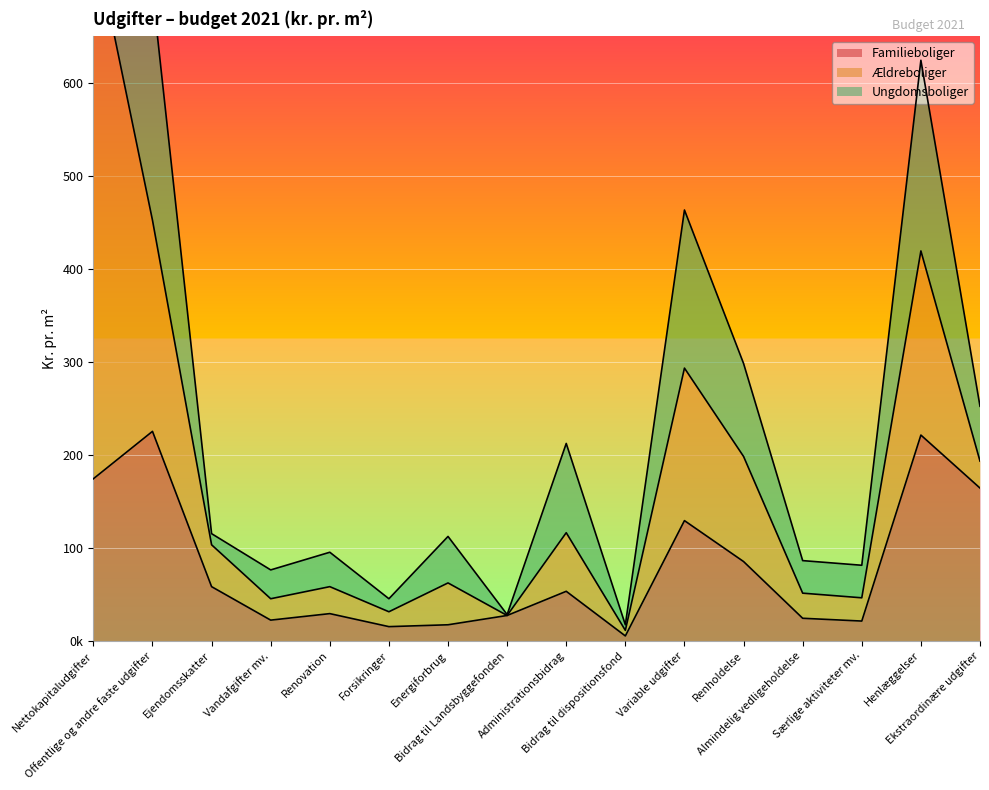

True or false: Ungdomsboliger and Familieboliger cross at least once.

False